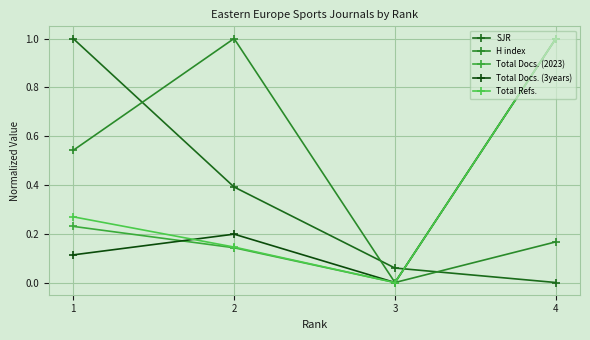

True or false: SJR has a value of 1.0 at 1.

True